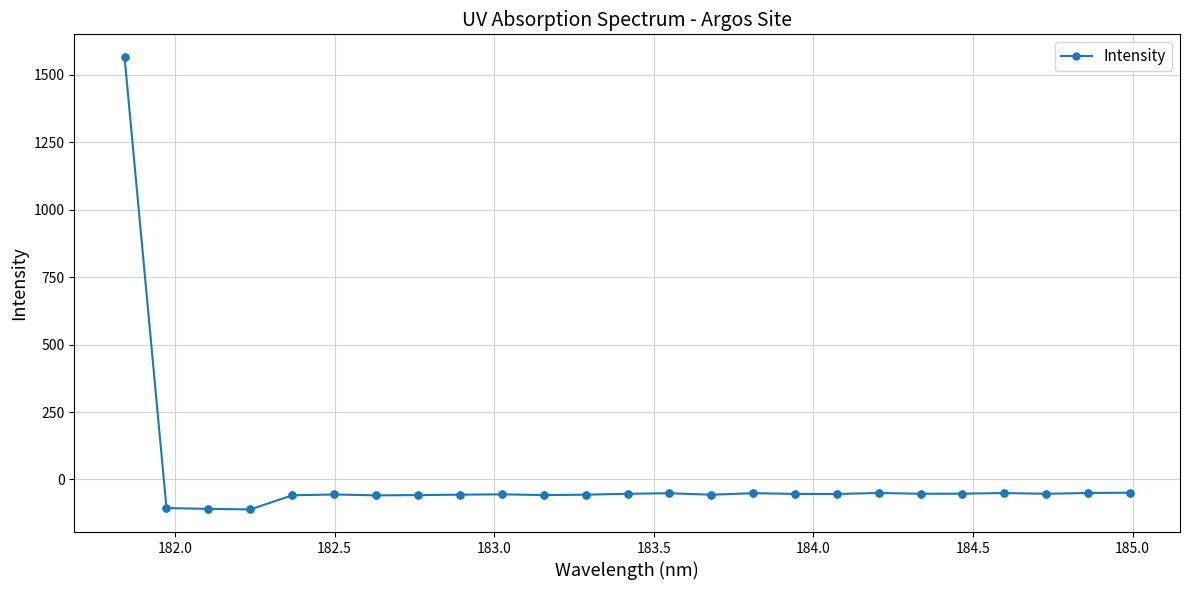

What is the smallest value displayed?

-111.0